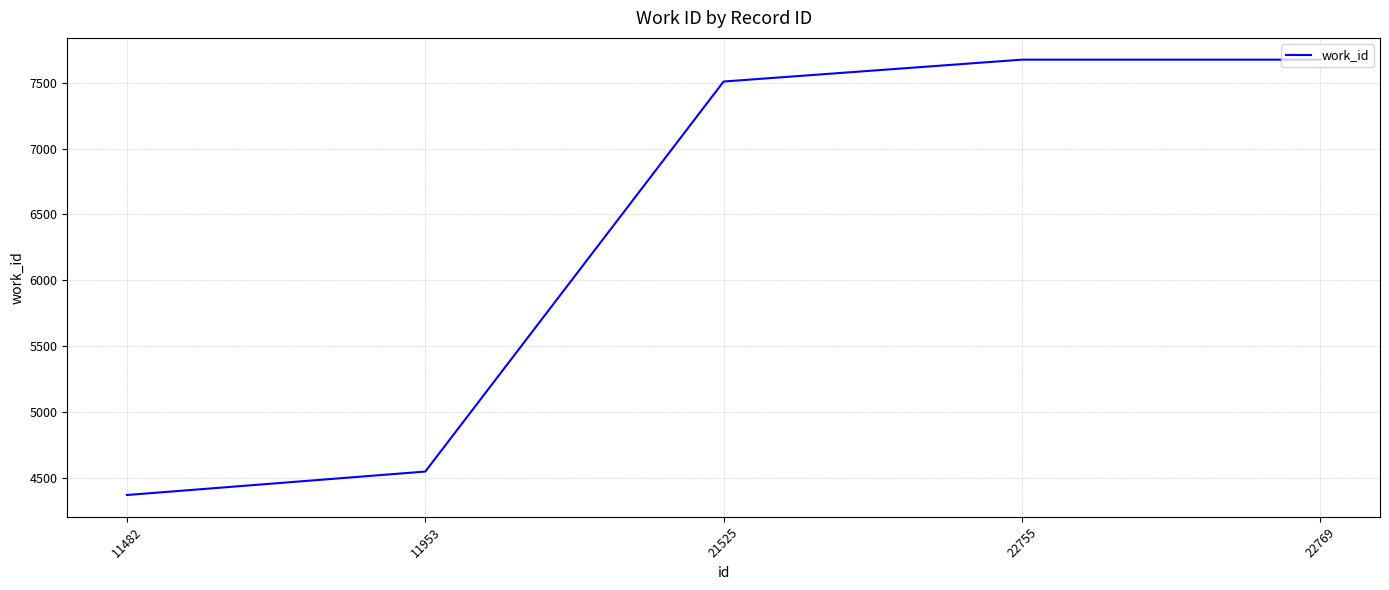

What is the change in value from 11953 to 22769?

+3127